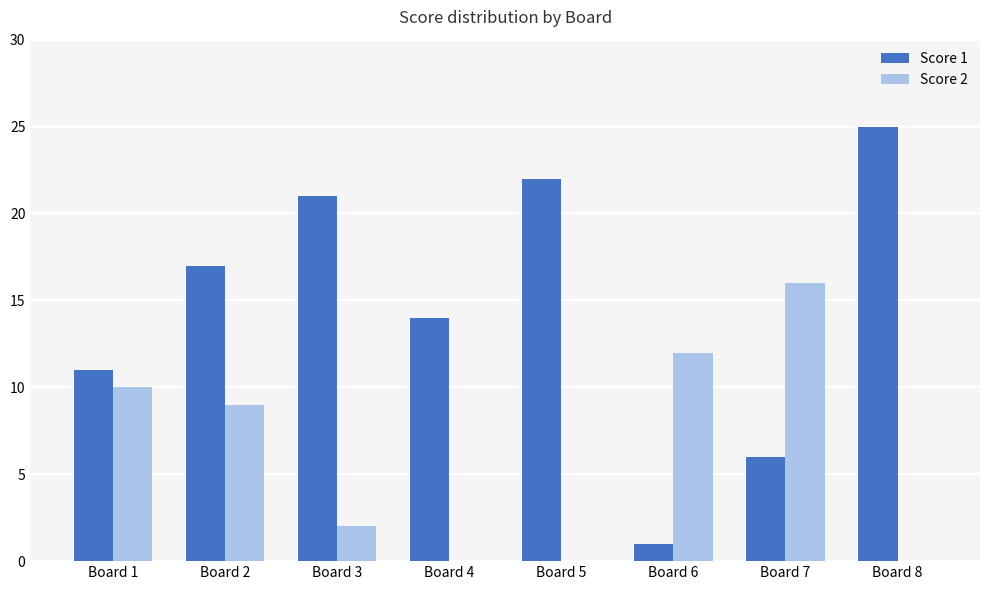

Is it true that Score 1 equals 6 at Board 7?

True